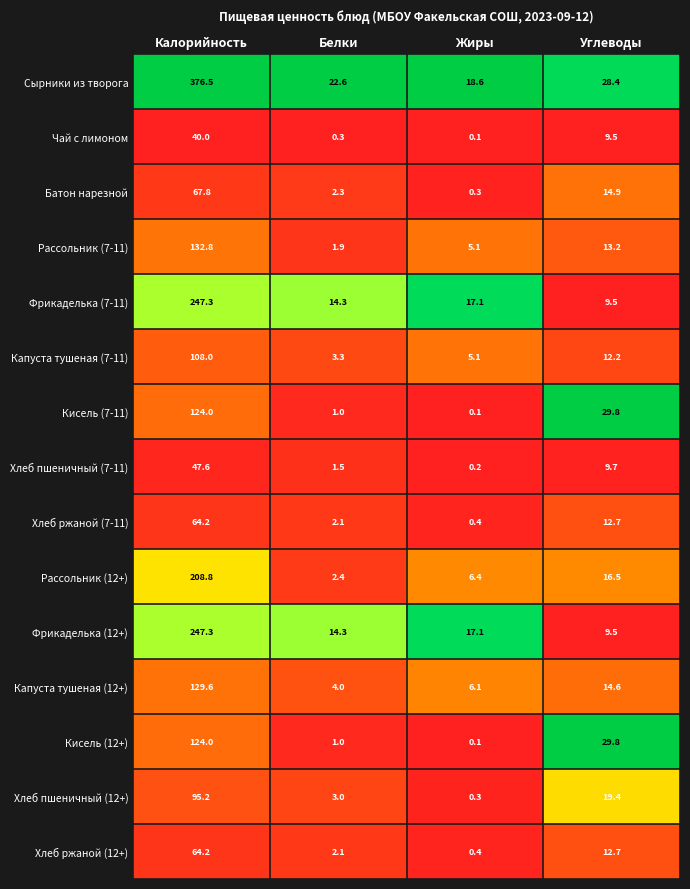

At which category is the sum across all series the highest?

Калорийность